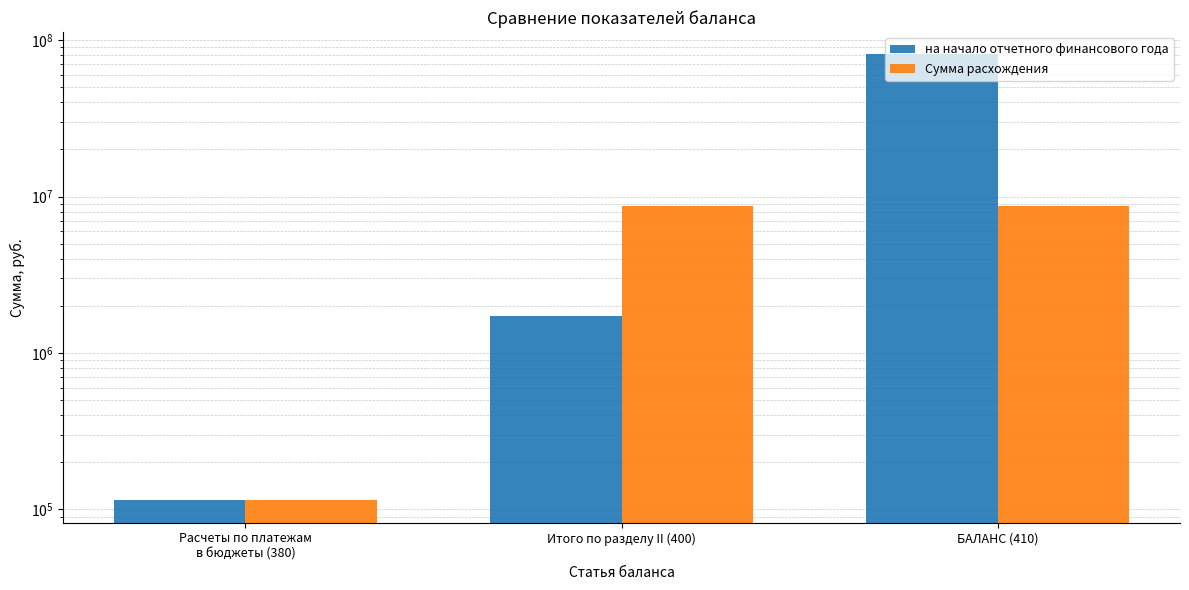

True or false: на начало отчетного финансового года has a value of 164839.7 at Расчеты по платежам
в бюджеты (380).

False